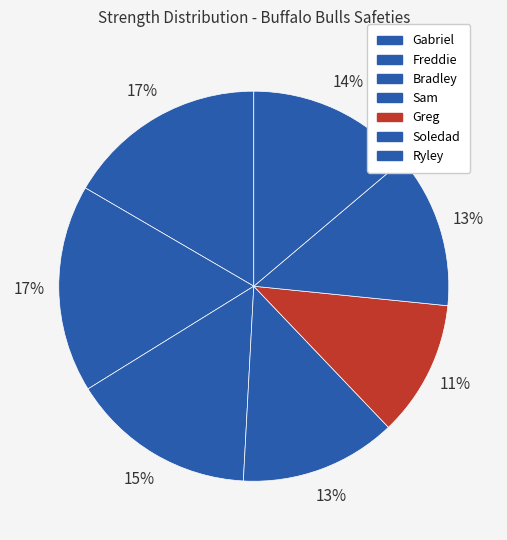

To the nearest percent, what percentage of the pie is Greg?

11%